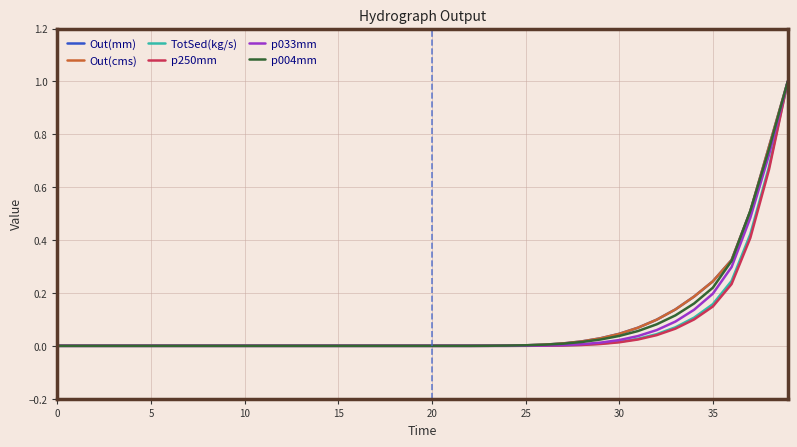

What is the highest value of the p250mm series?

1.0